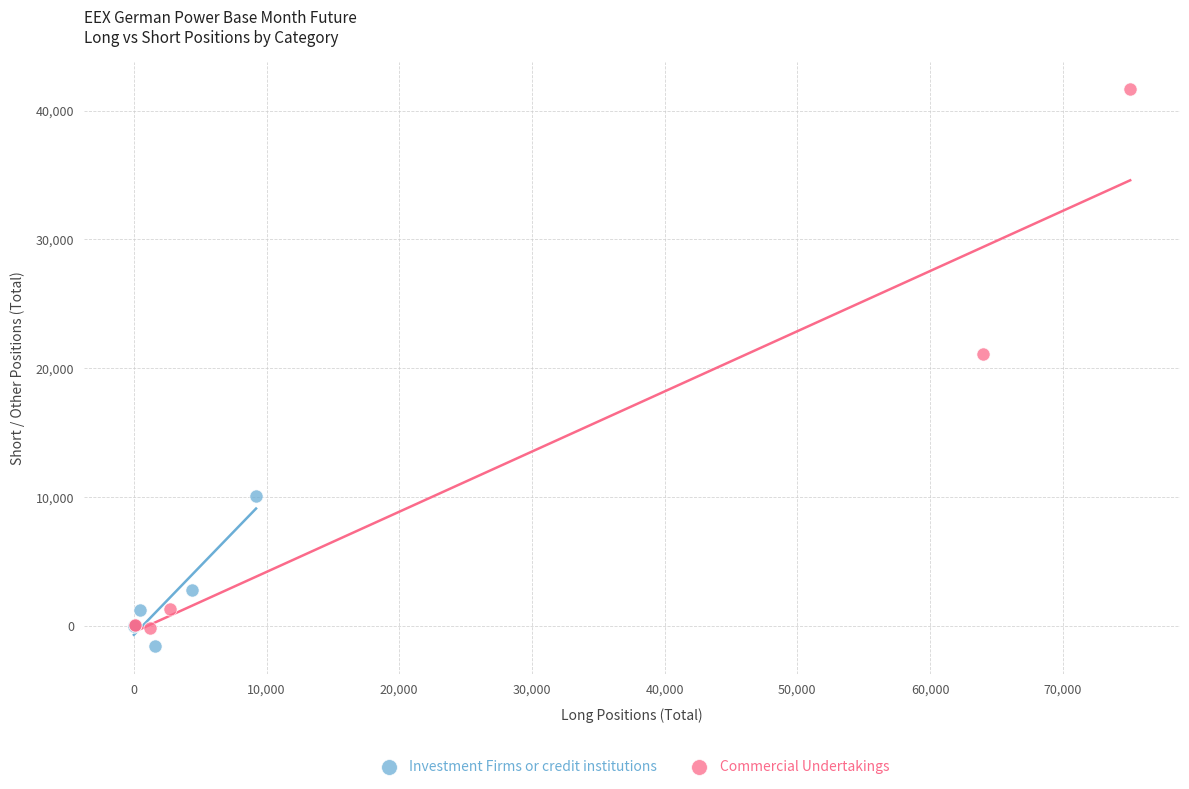

Which series contains the lowest Y value?

Investment Firms or credit institutions